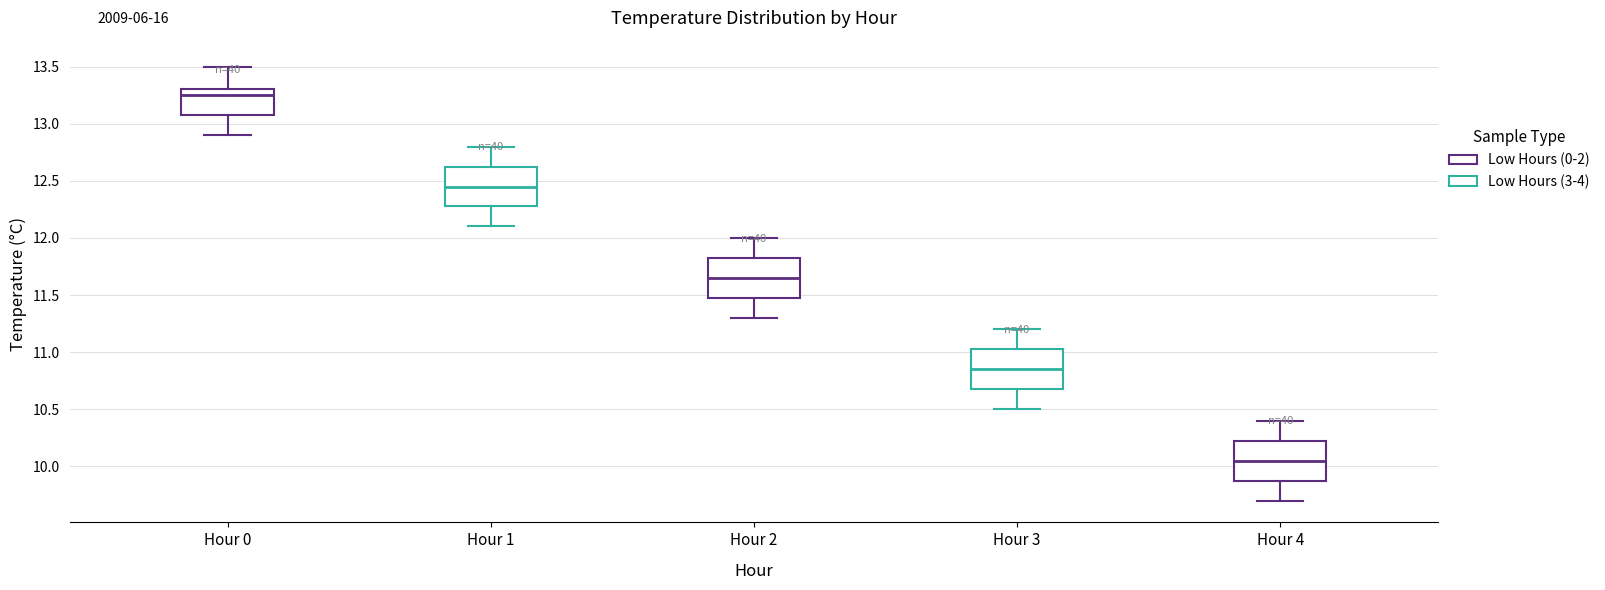

Which box has the lowest median line?

Hour 4